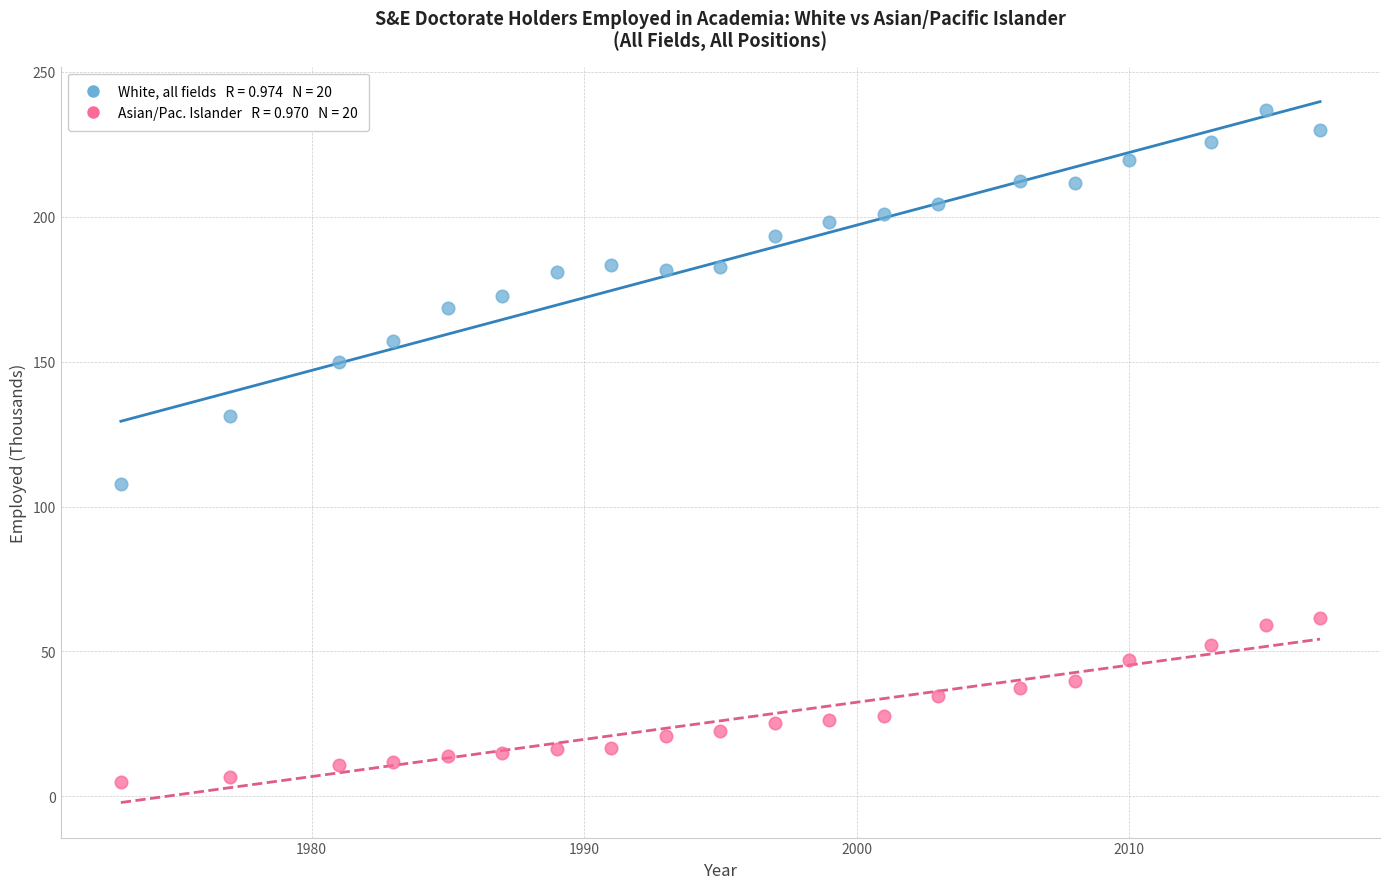

Across all data points, what is the range of X values (max minus min)?

44.0